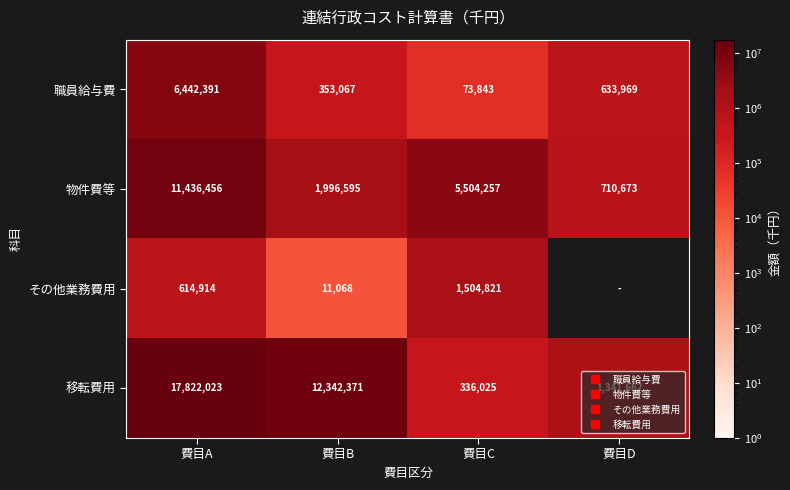

What is the sum of all その他業務費用 values?

2130803